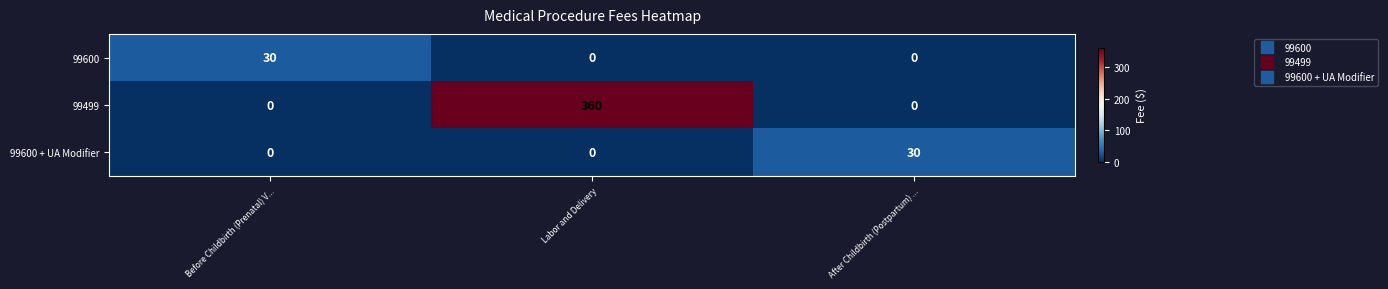

At how many categories does at least one series exceed 9?

3